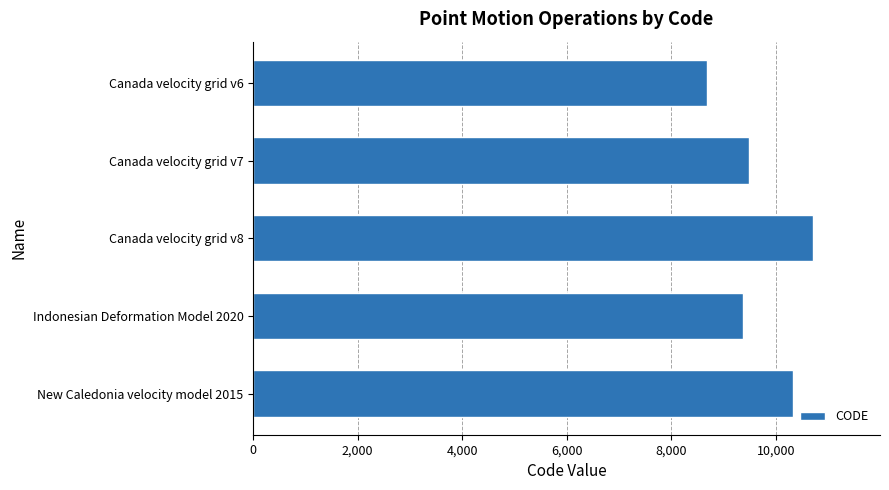

What is the difference between the maximum and minimum values?

2031